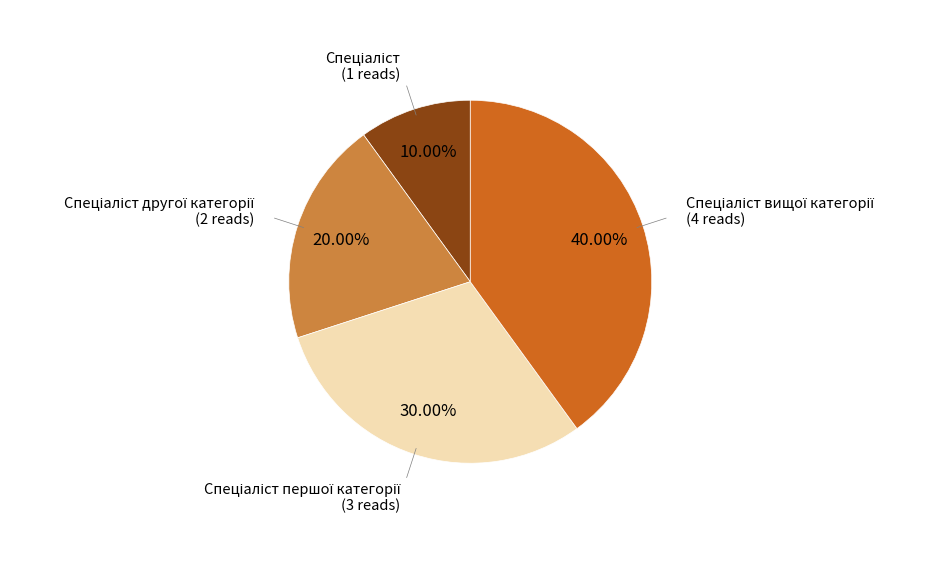

Is there a majority slice in this chart?

No